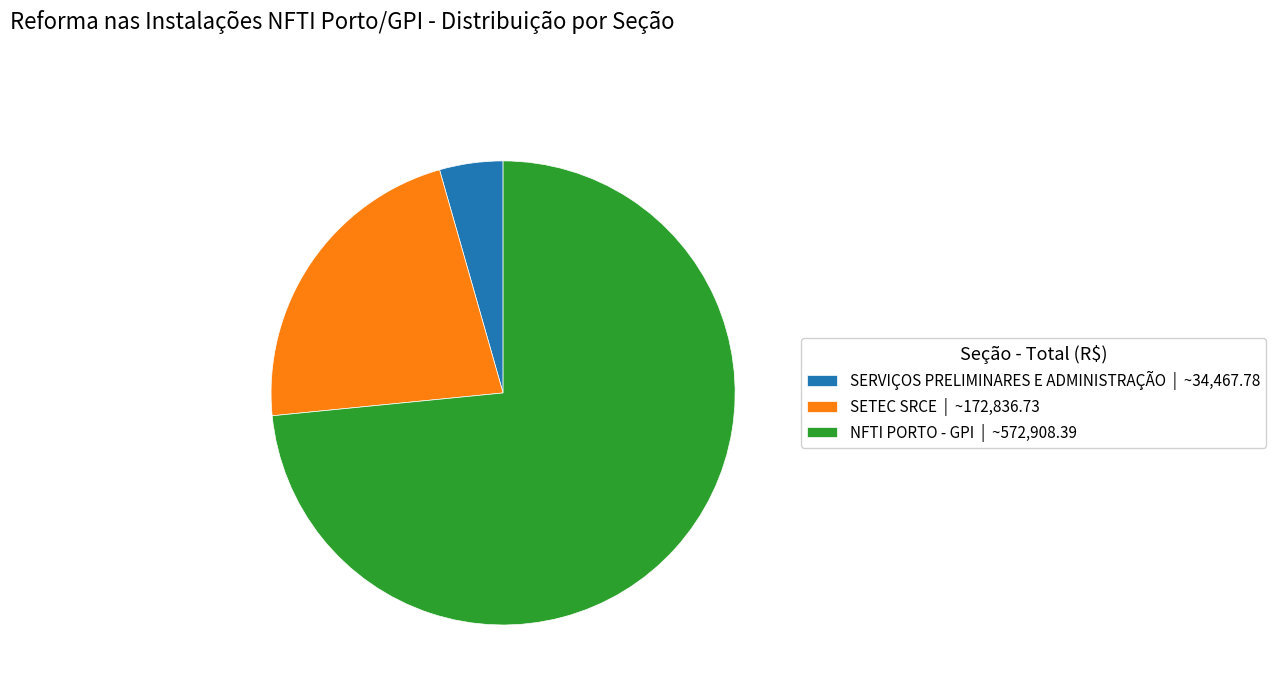

What is the largest slice in the pie chart?

NFTI PORTO - GPI